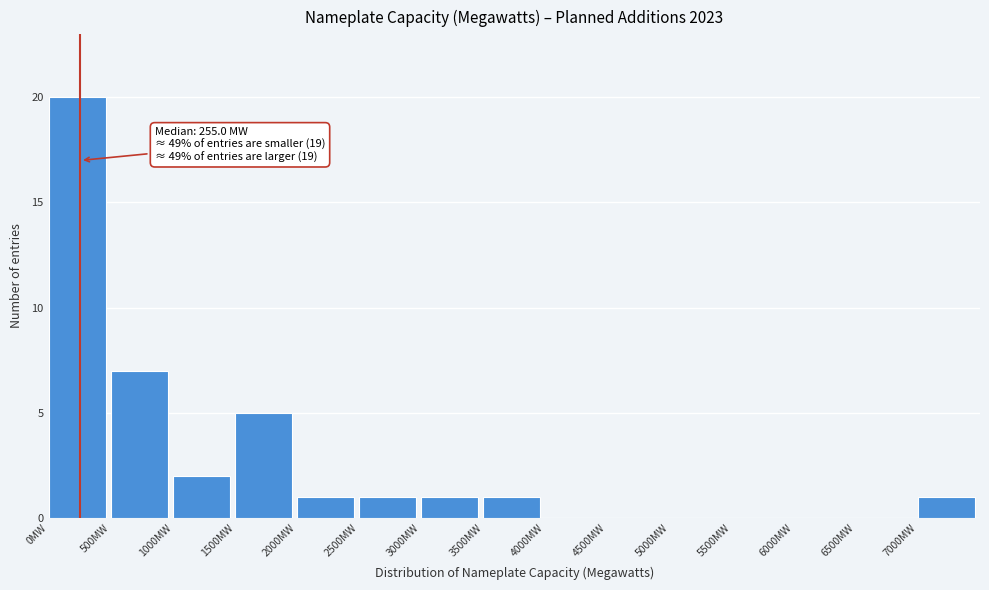

Over which range of the x-axis is the bar tallest?

0 to 500